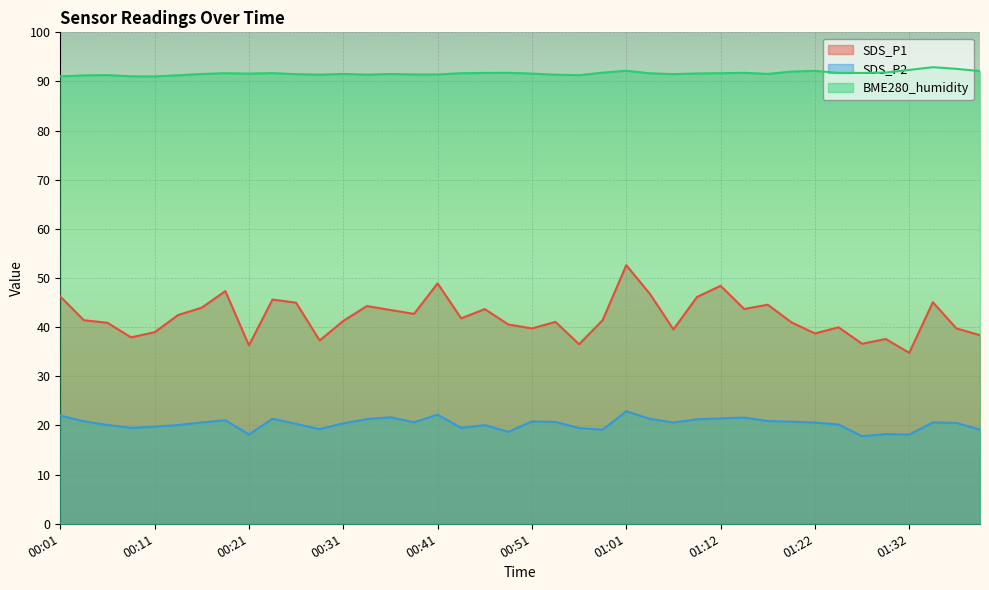

How many data points does each series have?

40